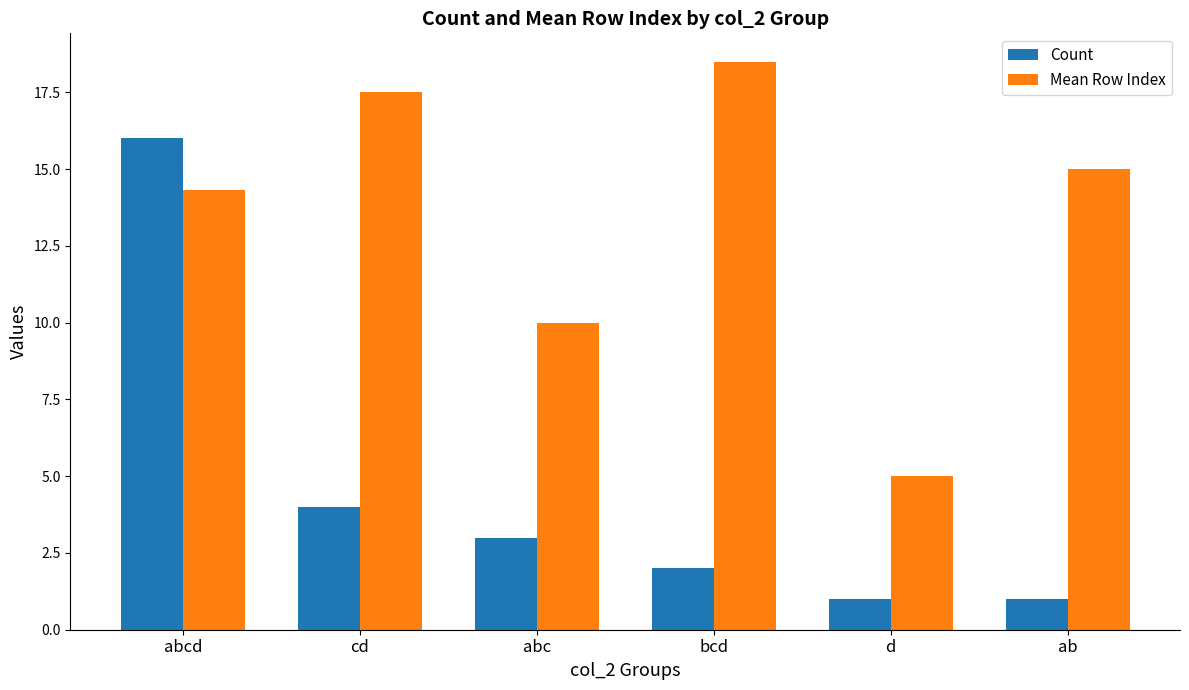

At which category is the sum across all series the highest?

abcd